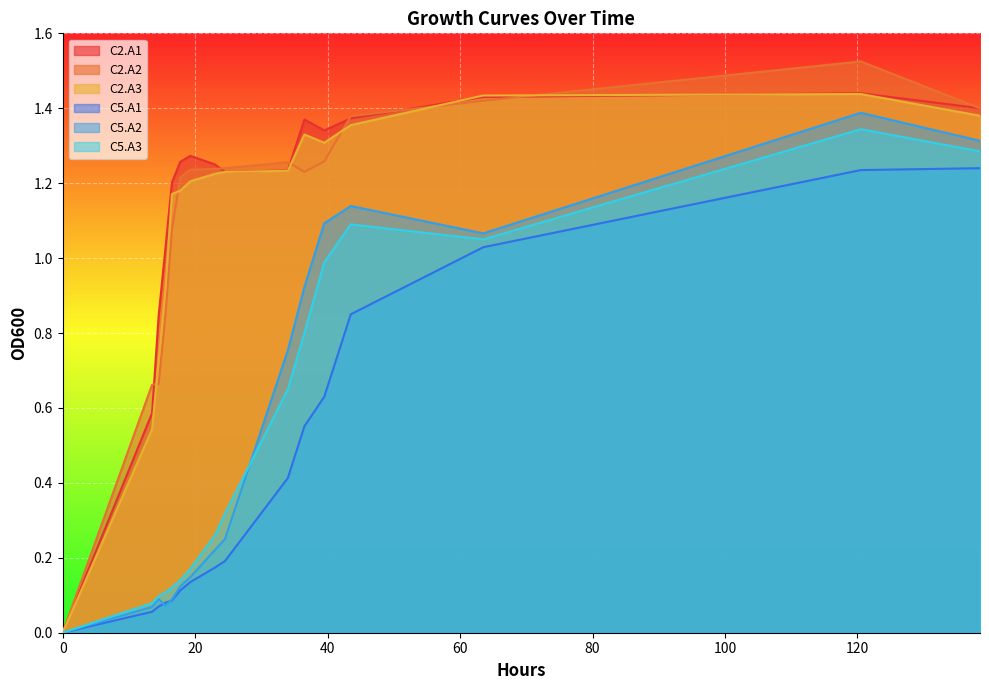

Which series has the widest spread of values?

C2.A2